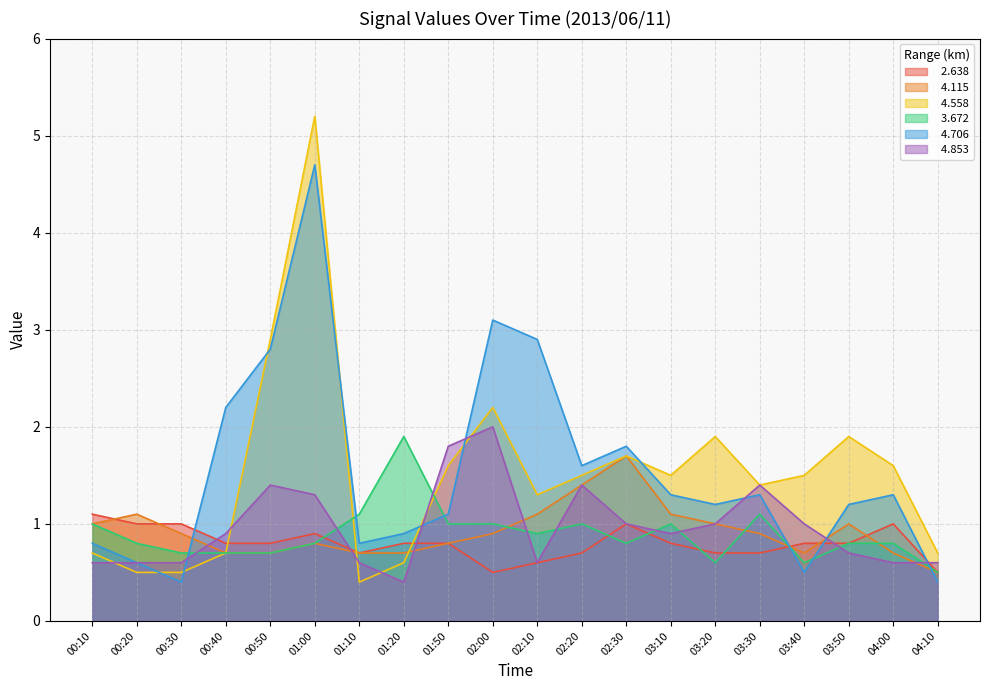

Between which two adjacent categories do   4.706 and   4.853 first intersect?

00:30 and 00:40